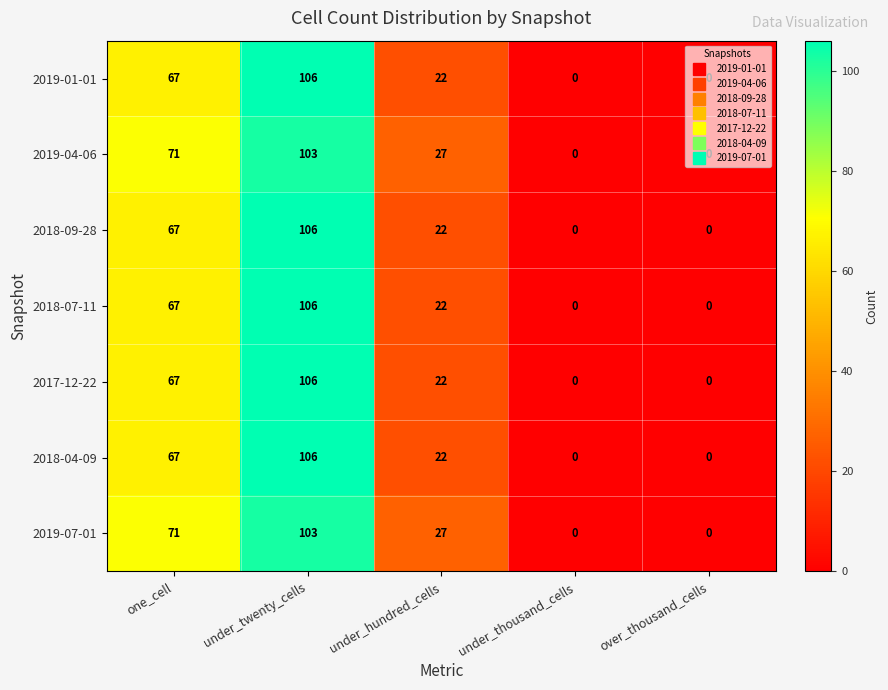

At which label does 2018-04-09 reach its peak?

under_twenty_cells